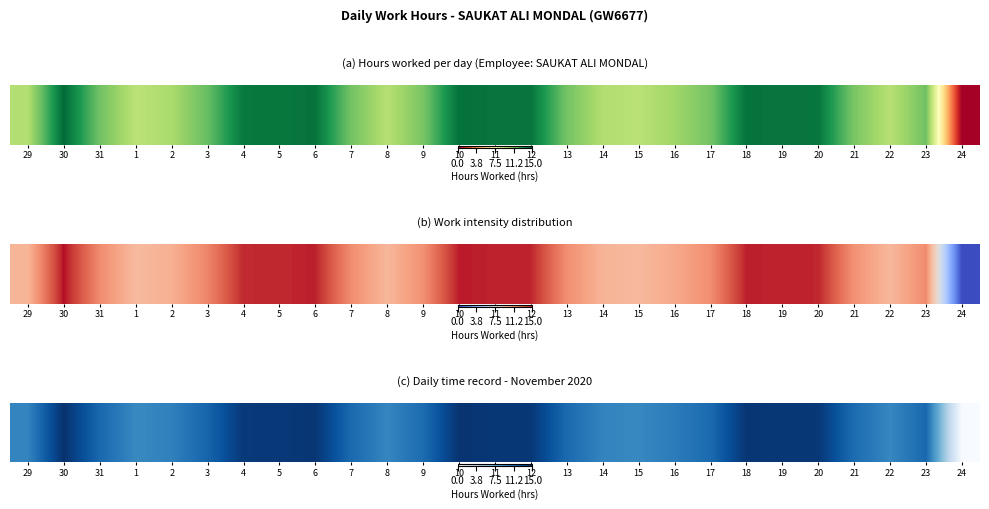

Which label corresponds to the largest value in the chart?

30